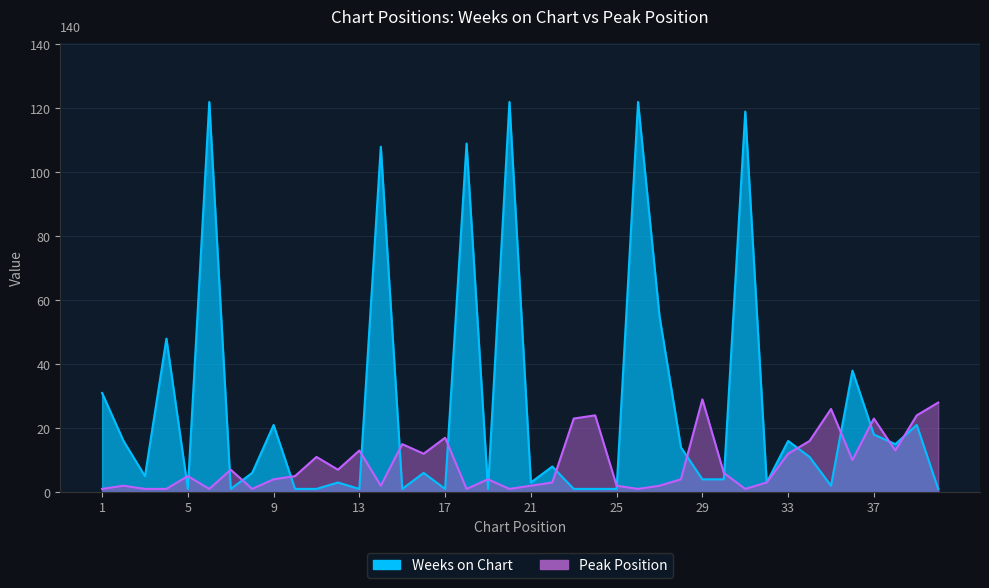

After their last crossing, which series has the higher values: Weeks on Chart or Peak Position?

Peak Position